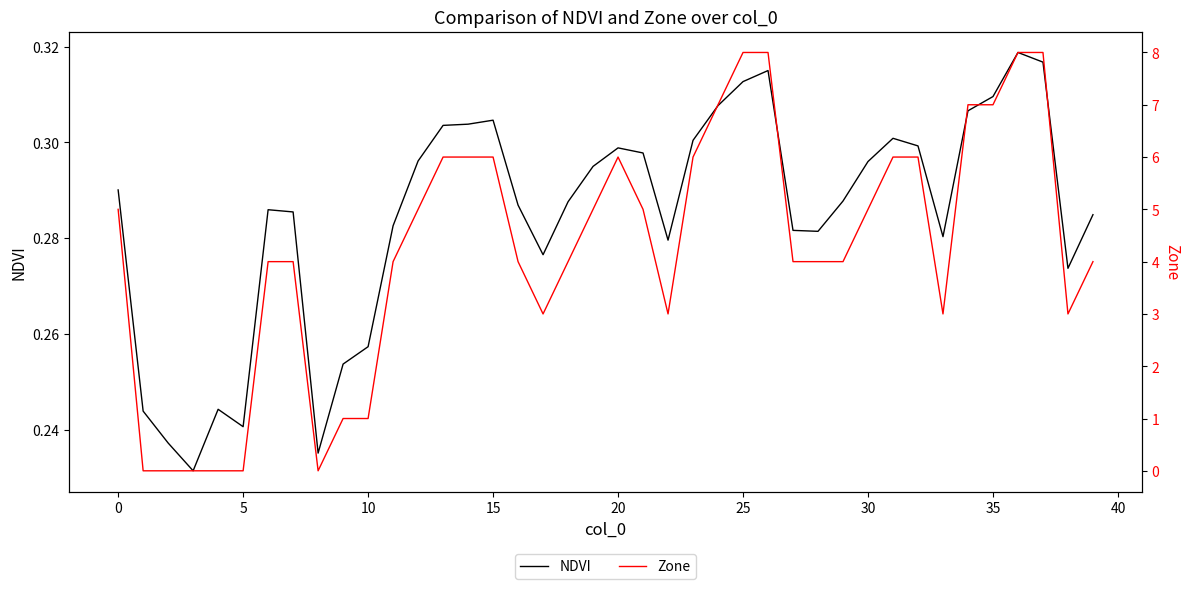

At how many categories does at least one series exceed 5?

14